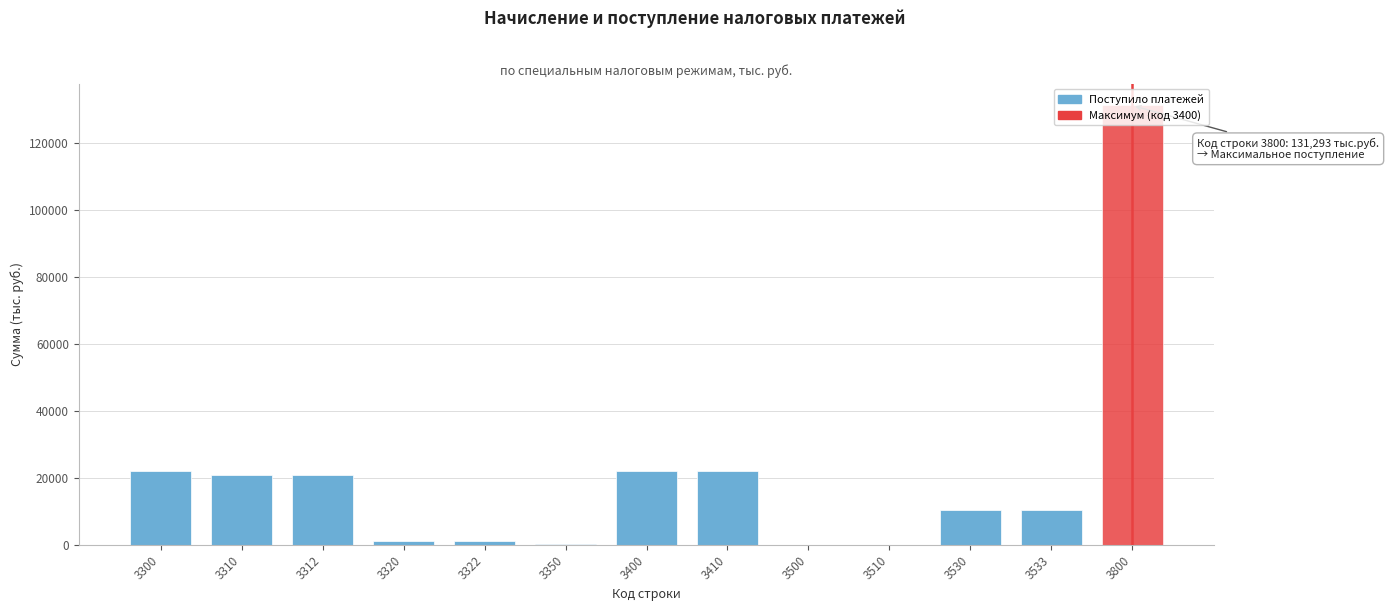

True or false: the data shows 38336 at 3300.

False